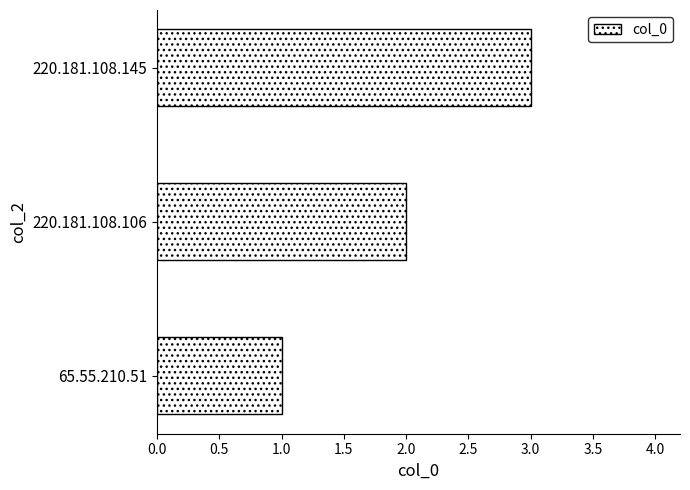

The chart shows a value of 4 at 220.181.108.145. True or false?

False